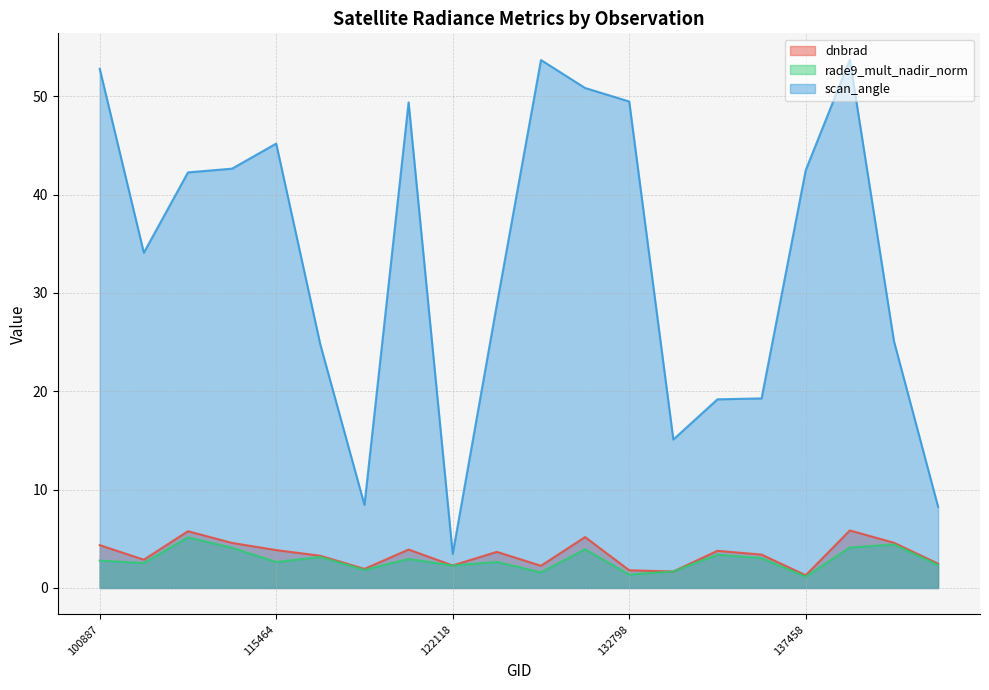

How many data points does each series have?

20